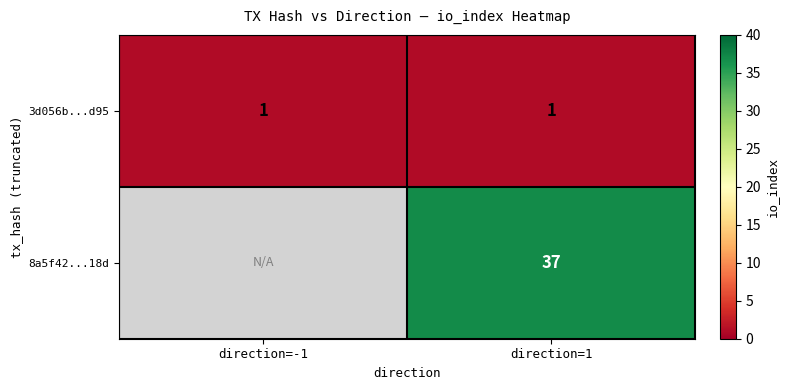

True or false: 8a5f42...18d has a value of 37 at direction=1.

True